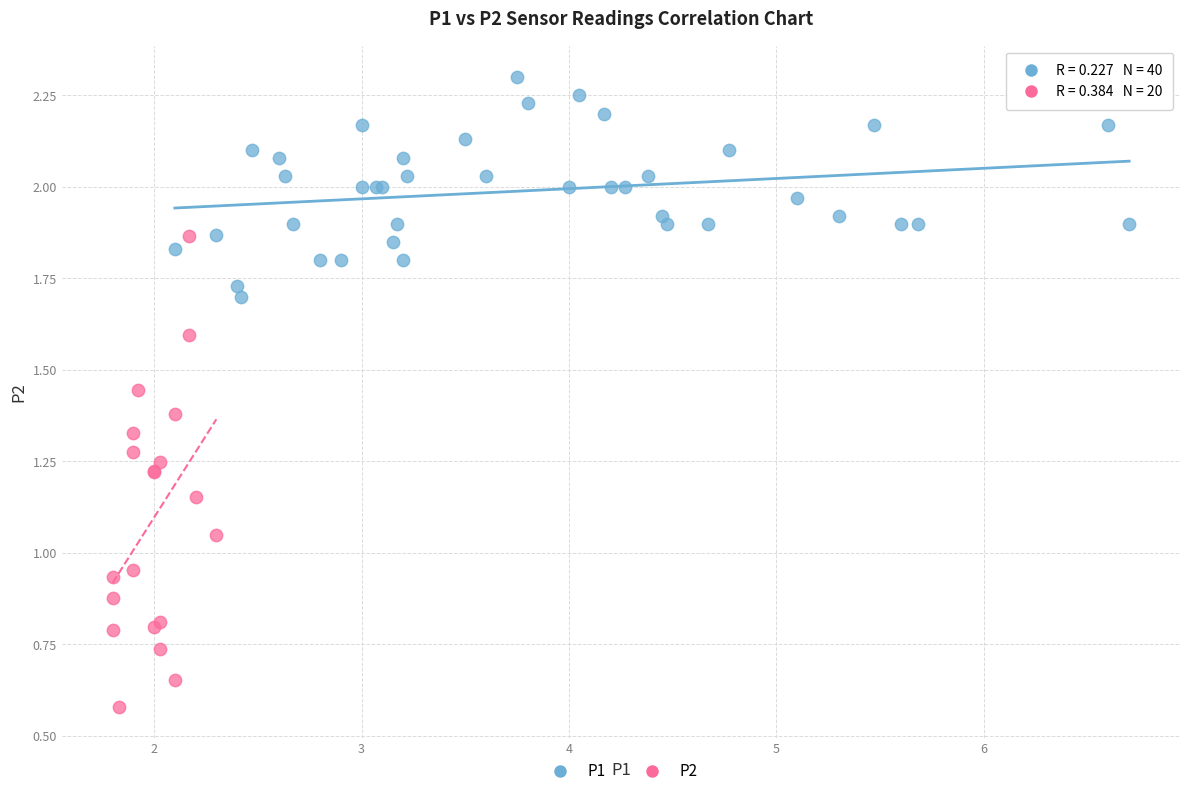

Which series contains the lowest Y value?

P2